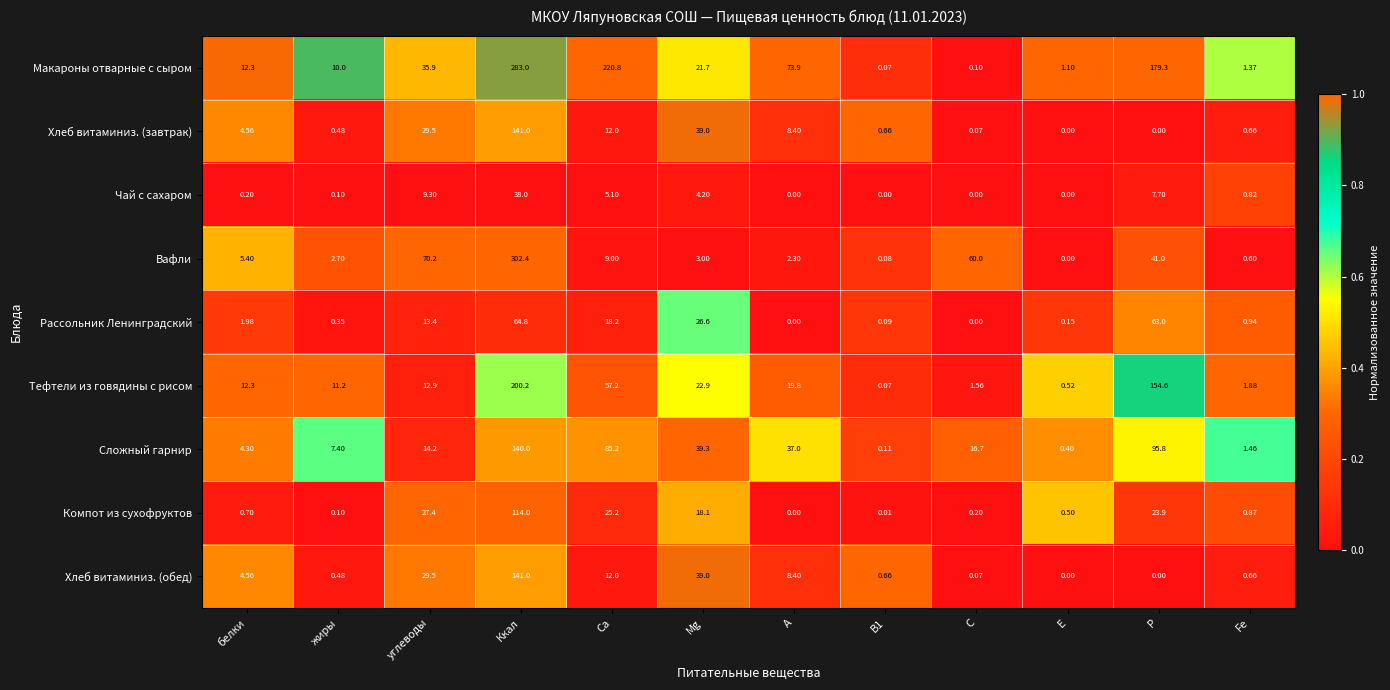

Which category has the highest value across all series?

Ккал